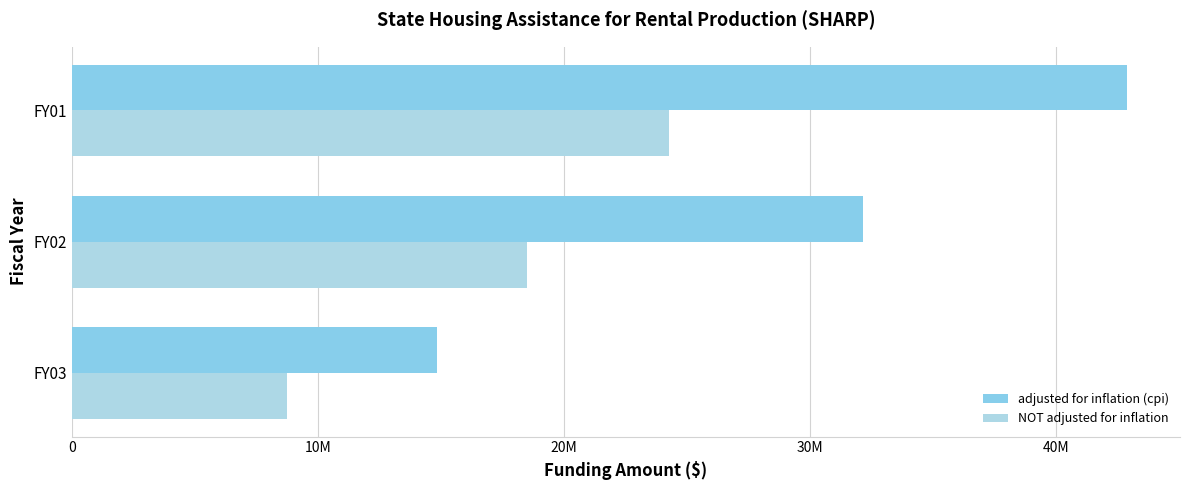

How many groups of bars are there?

3